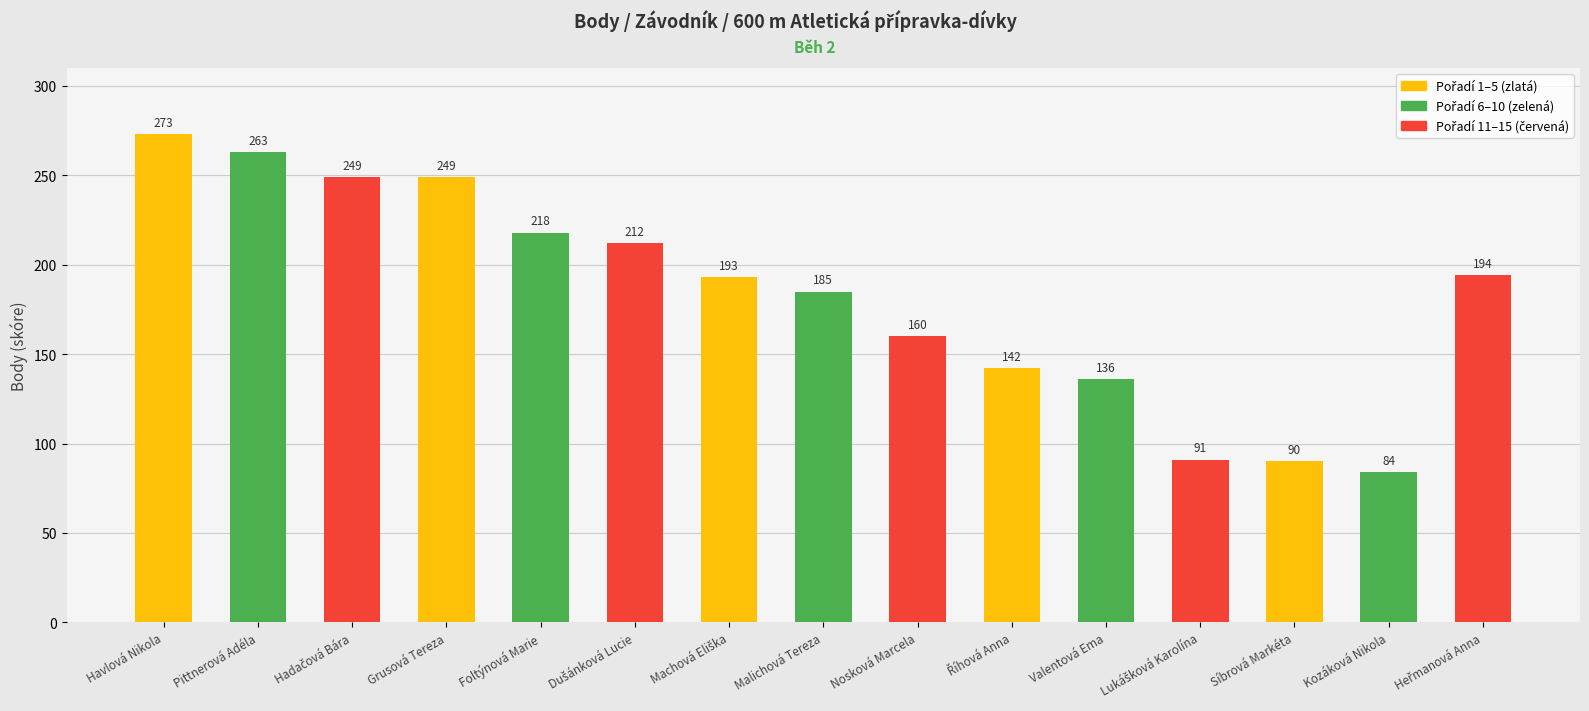

Which label corresponds to the largest value in the chart?

Havlová Nikola